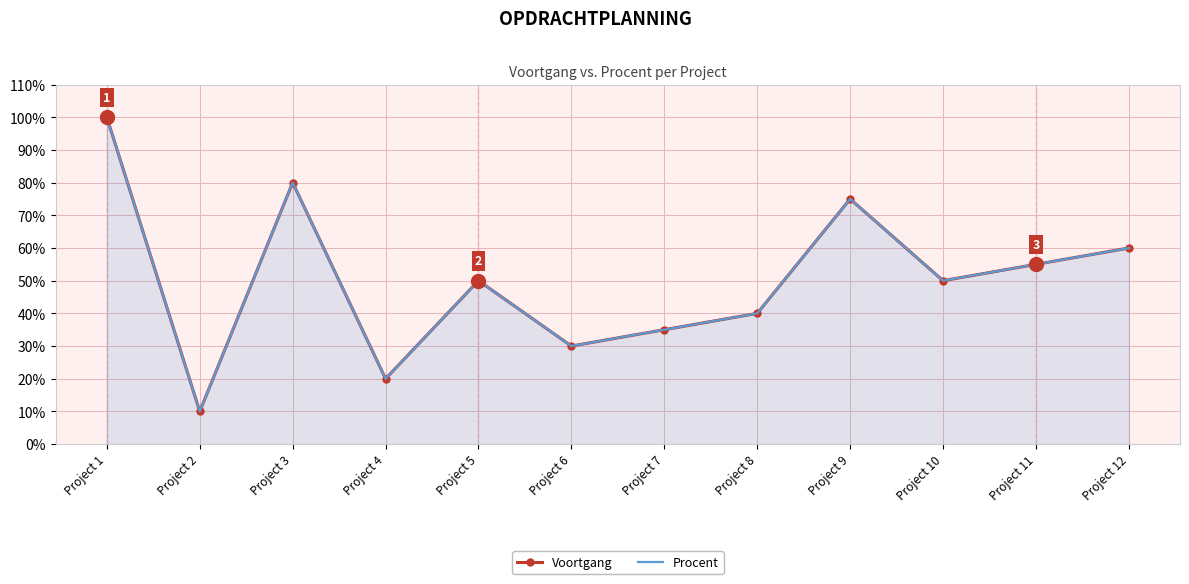

The value of Procent at Project 4 is 0.1. True or false?

False